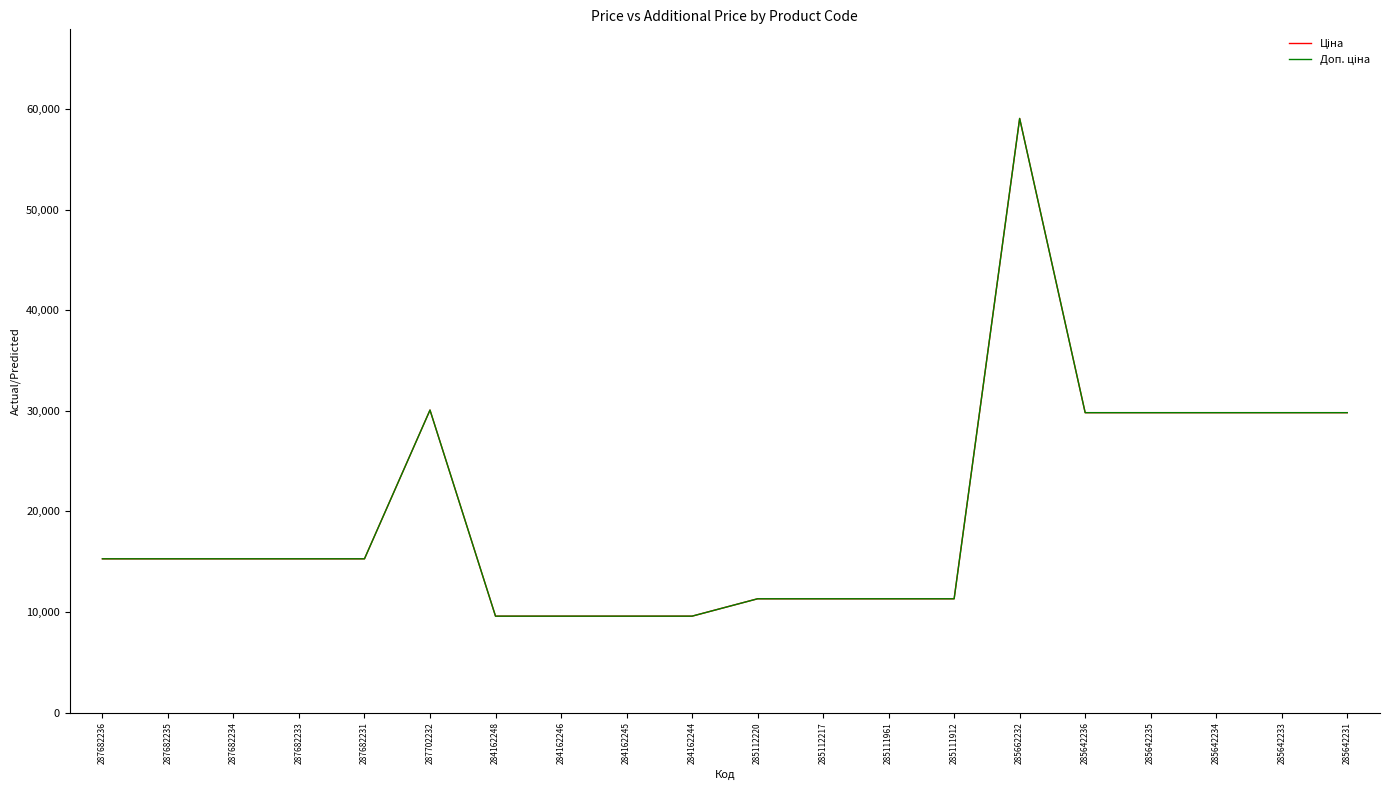

What is the label of the 8th point from the left?

284162246